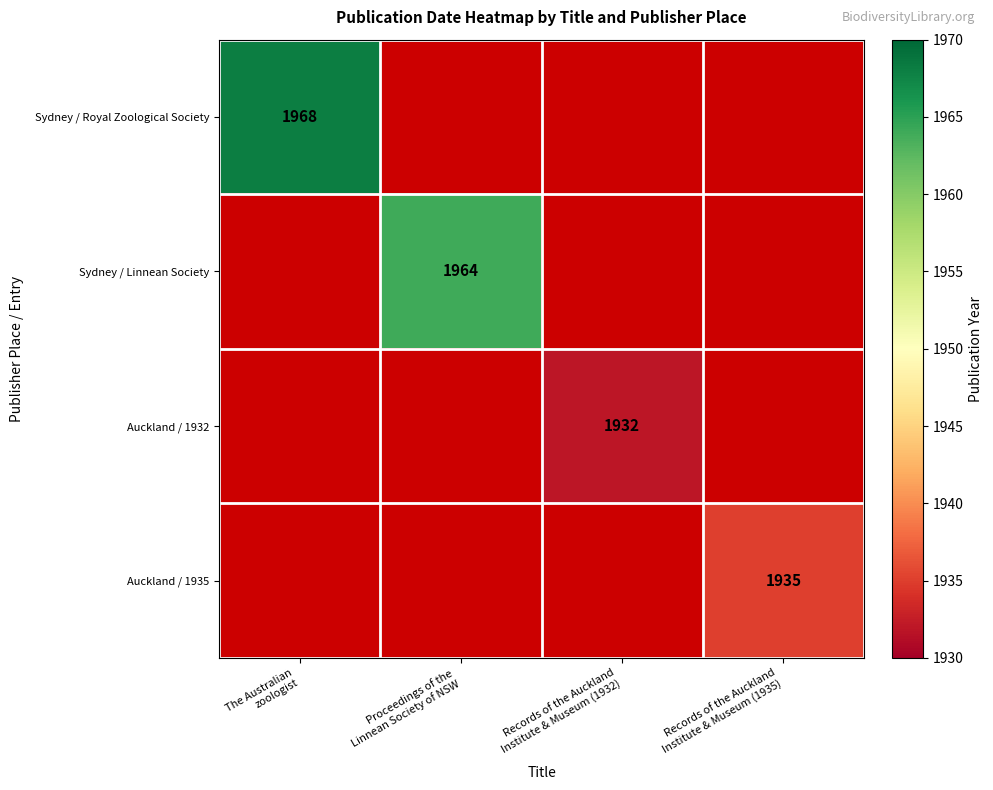

The Auckland / 1932 series shows 3227.4 at Records of the Auckland Institute & Museum (1932). True or false?

False